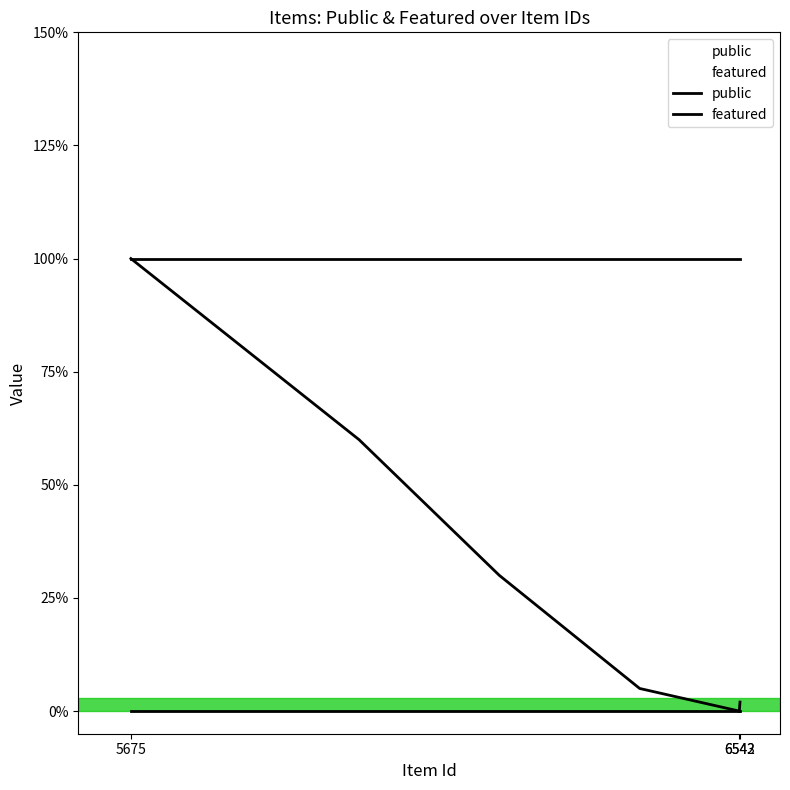

What is the value of the public point at the 1st from the left?

1